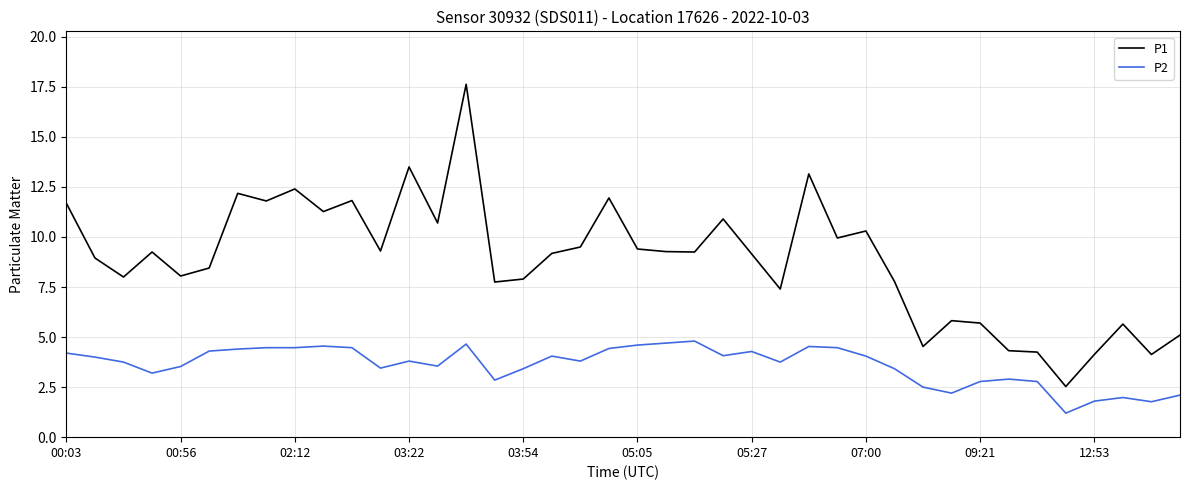

True or false: P2 and P1 cross at least once.

False